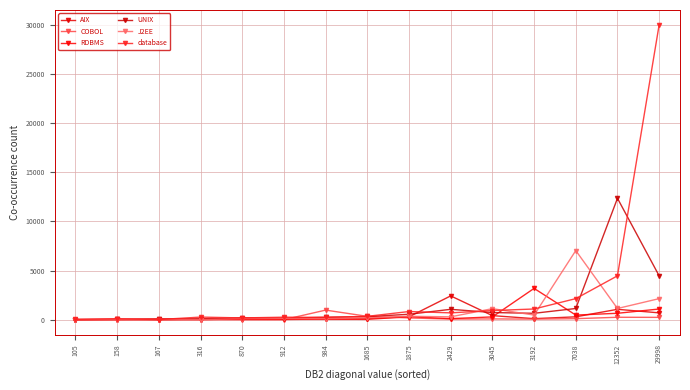

What is the sum of all RDBMS values?

6432